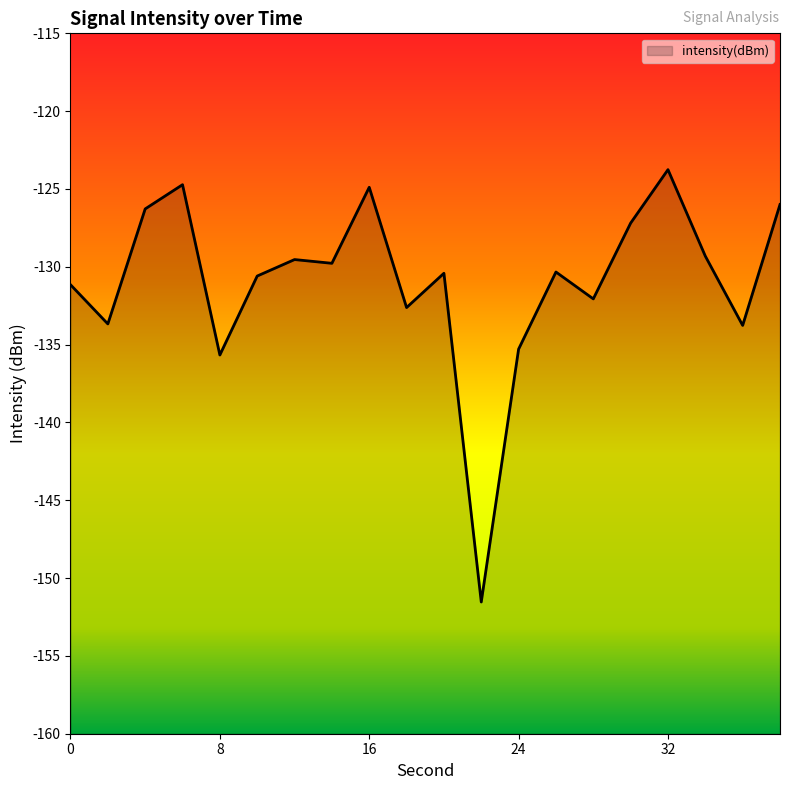

What is the minimum value shown in the chart?

-151.5